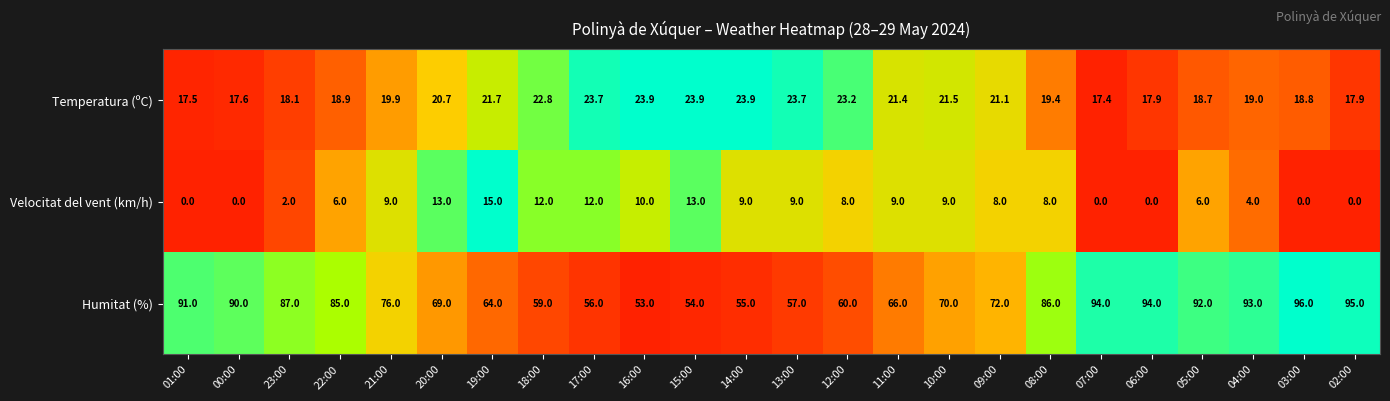

What is the maximum value shown in the chart?

96.0